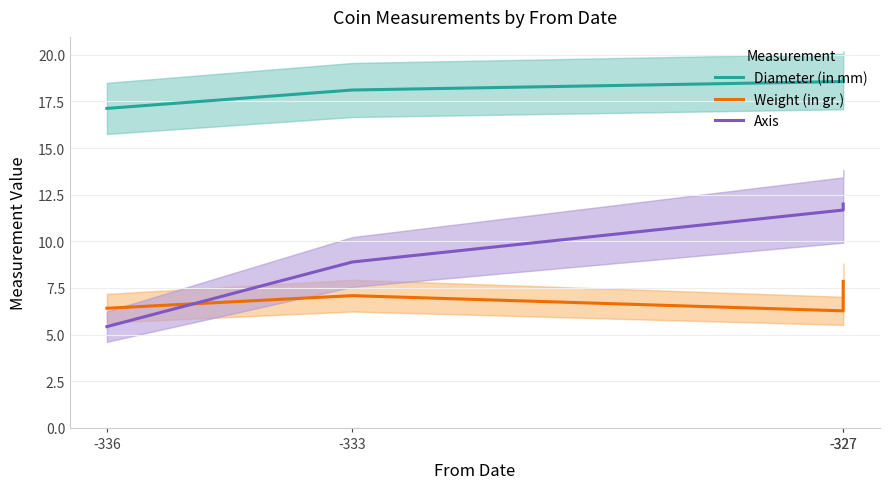

List the series in order of their peak value, highest first.

Diameter (in mm), Axis, Weight (in gr.)